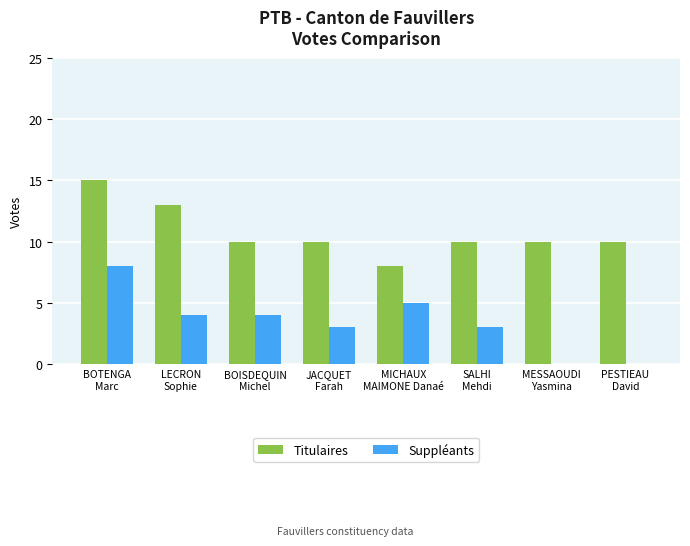

How many groups of bars are there?

8